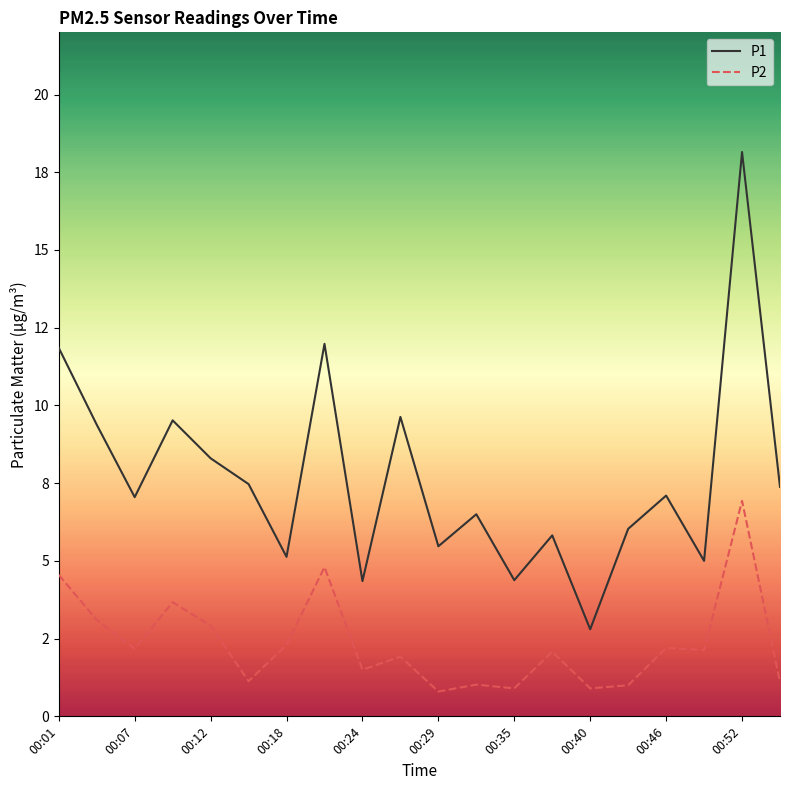

Is this an area chart (filled region under the line)?

No